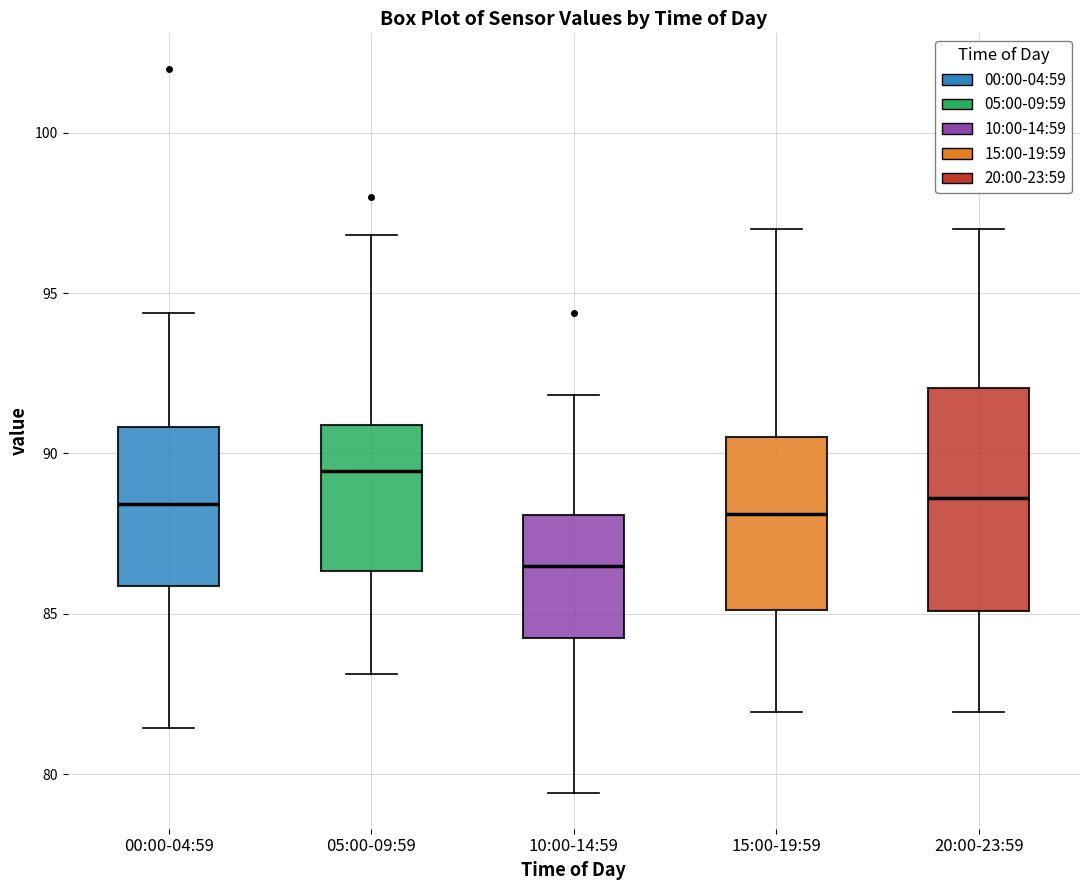

Reading left to right, transcribe this box plot: for each box, give where its median line is, the range the box spans, and where its two whiskers end, as read against the y-axis. The values are not printed on the chart, so give them approximately, as read against the axis.

00:00-04:59: median 88.5, box 86.0 to 91.0, whiskers 81.5 to 94.5
05:00-09:59: median 89.5, box 86.5 to 91.0, whiskers 83.0 to 97.0
10:00-14:59: median 86.5, box 84.5 to 88.0, whiskers 79.5 to 92.0
15:00-19:59: median 88.0, box 85.0 to 90.5, whiskers 82.0 to 97.0
20:00-23:59: median 88.5, box 85.0 to 92.0, whiskers 82.0 to 97.0